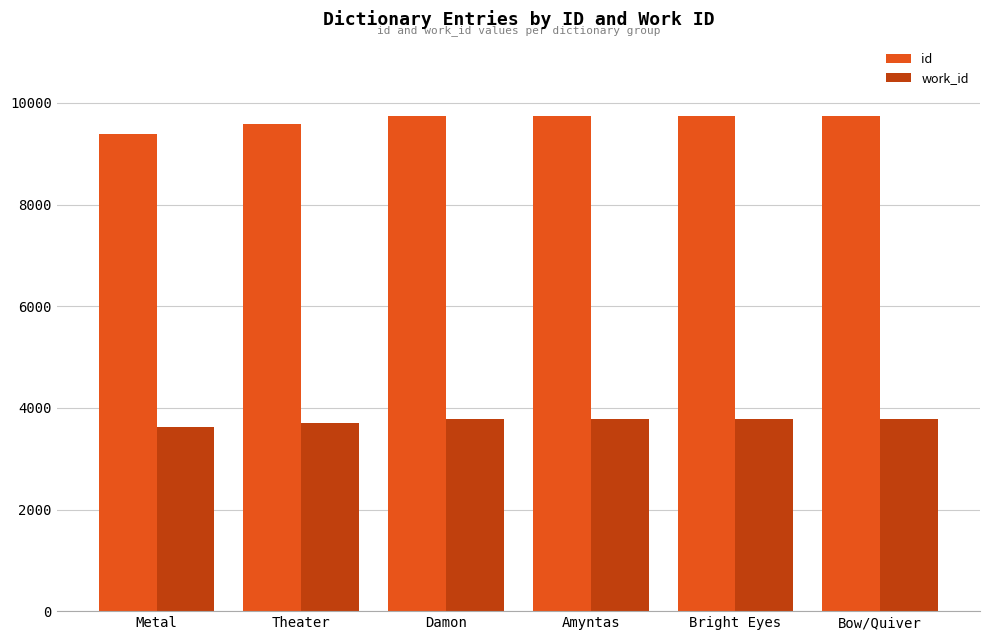

Where is id nearest to the value 9566?

Theater